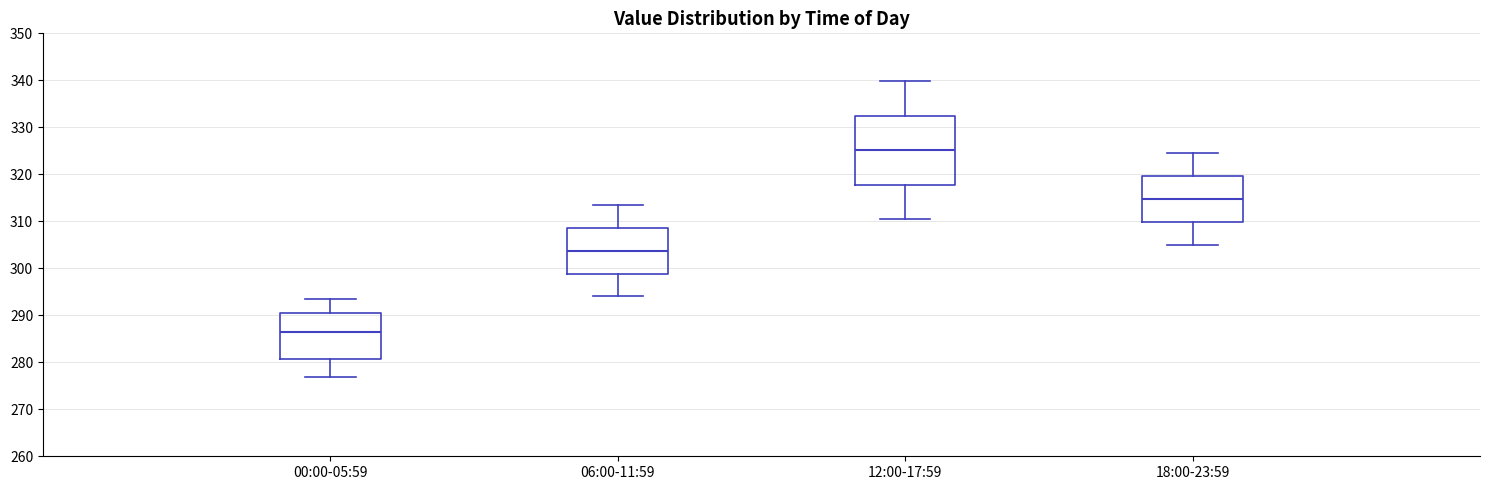

Which box is the tallest, from its lower edge to its upper edge?

12:00-17:59